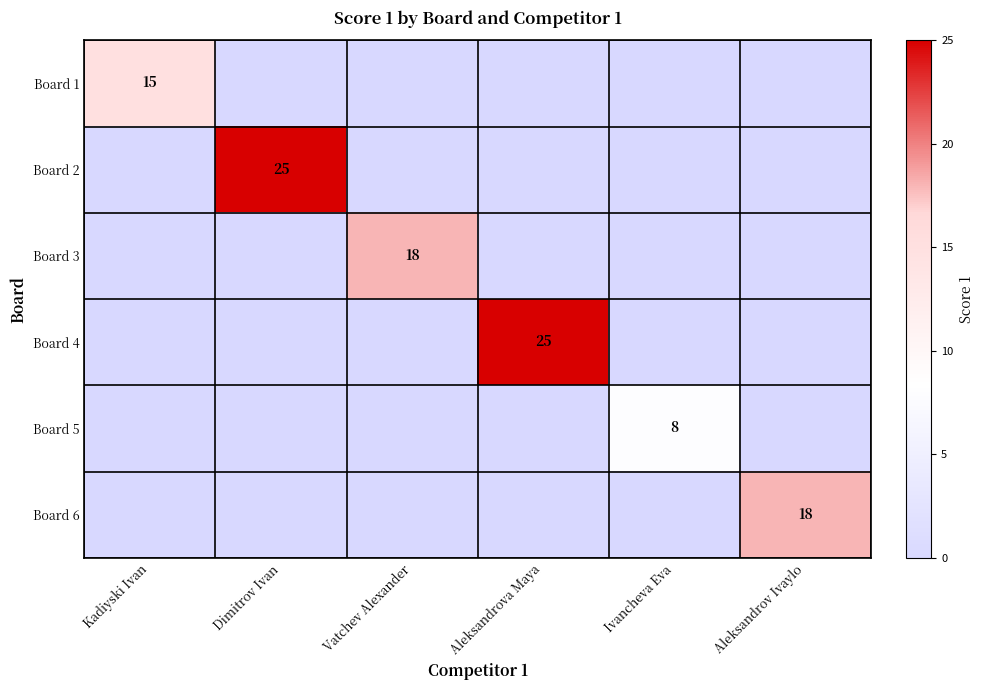

The Board 5 series shows 8 at Ivancheva Eva. True or false?

True